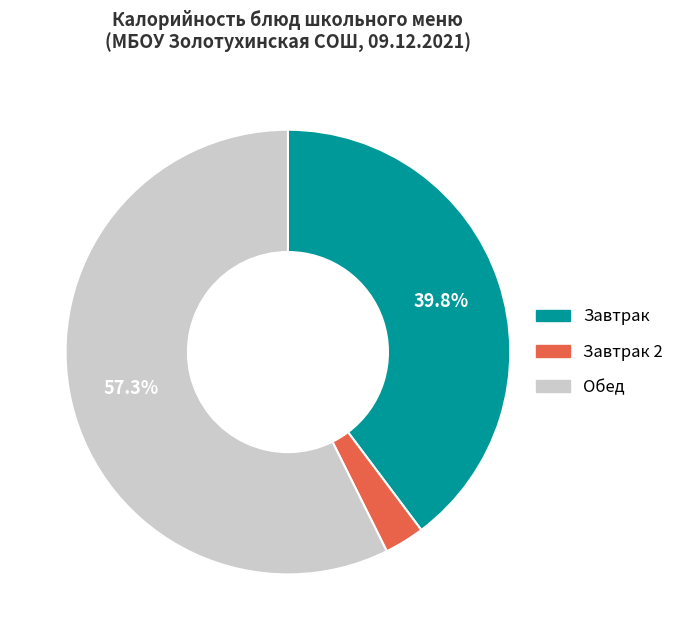

Between Завтрак 2 and Завтрак, which is larger?

Завтрак